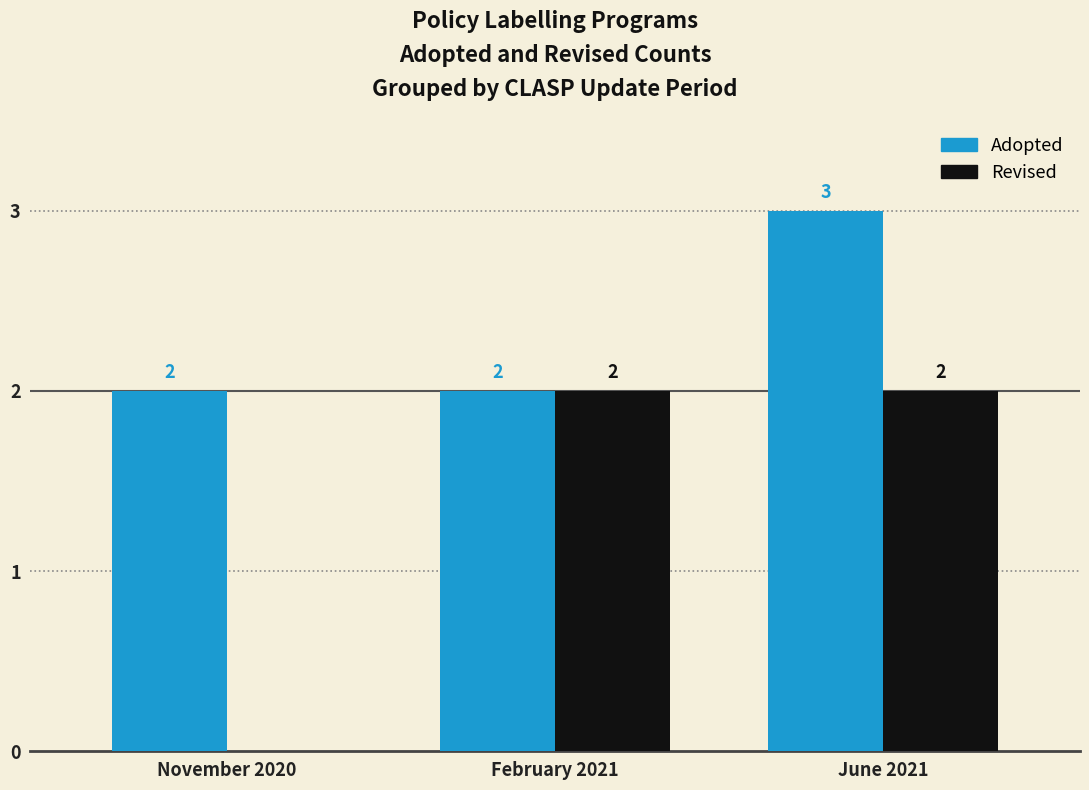

Which series has the largest total across all categories?

Adopted